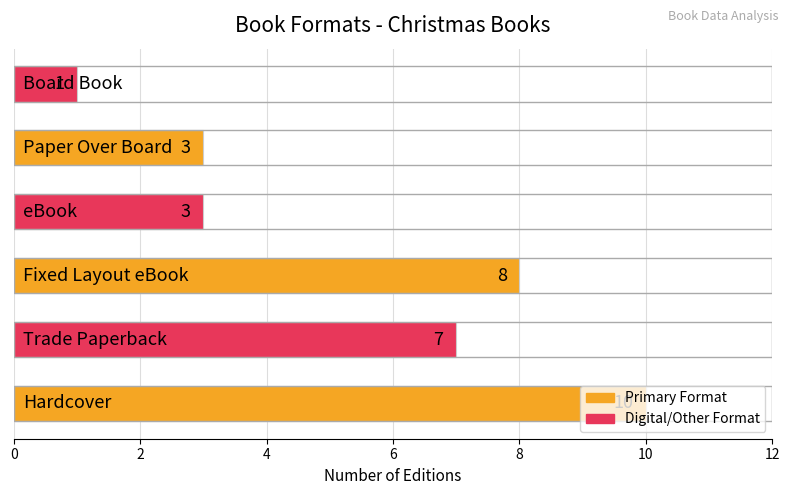

Count the values in the range 3 to 8.

4